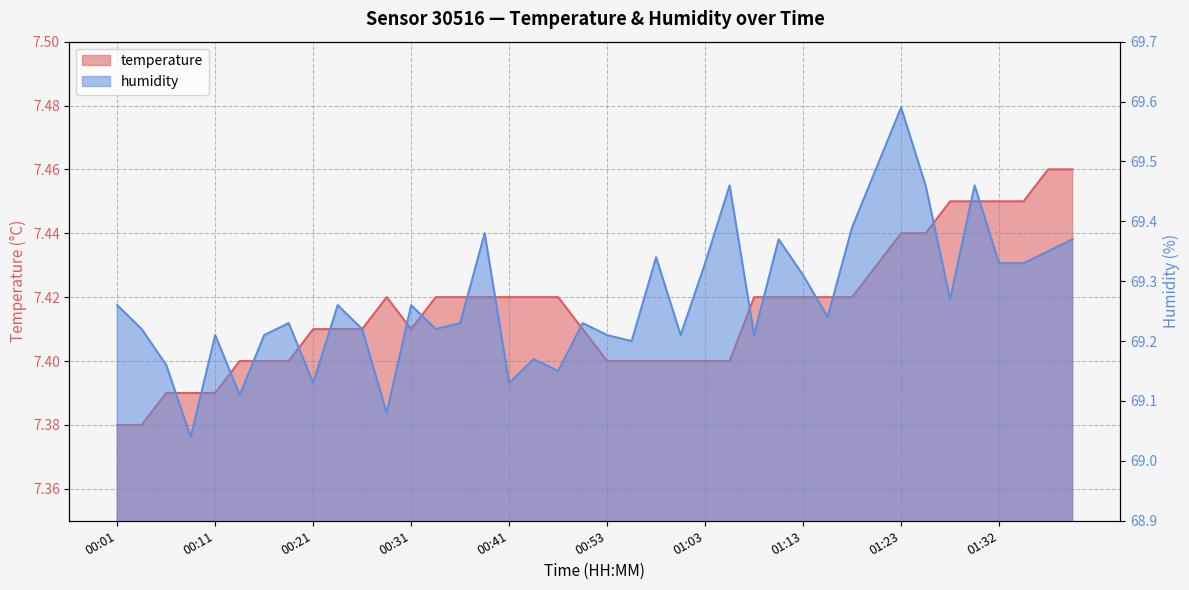

True or false: humidity and temperature intersect in this chart.

False